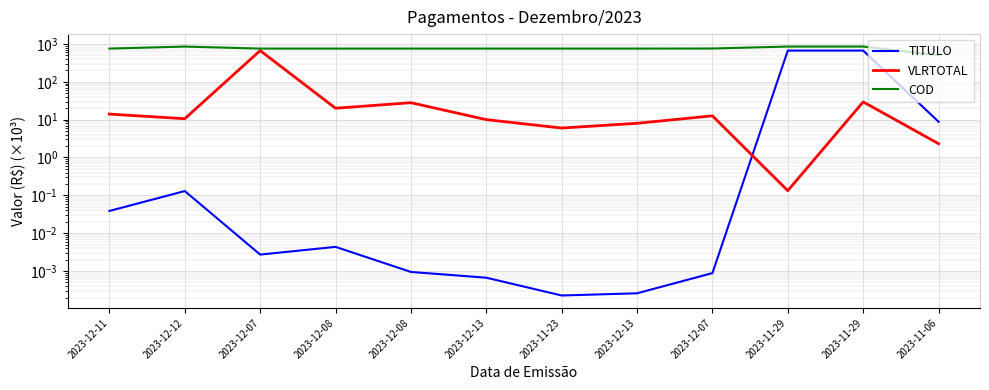

List the series in order of their peak value, highest first.

COD, TITULO, VLRTOTAL